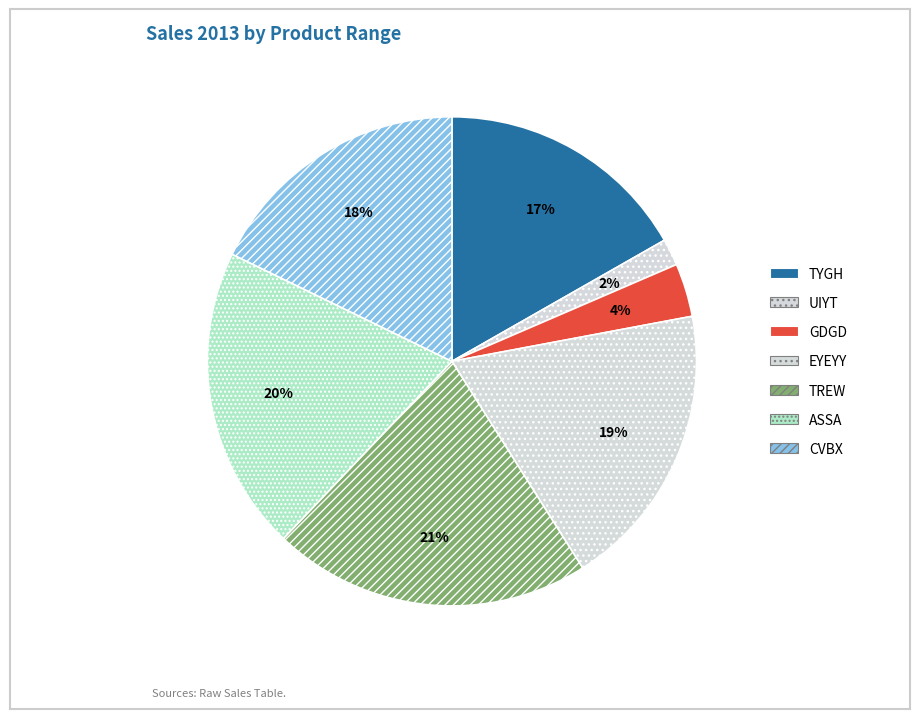

Is the sum of CVBX and UIYT greater than half?

No